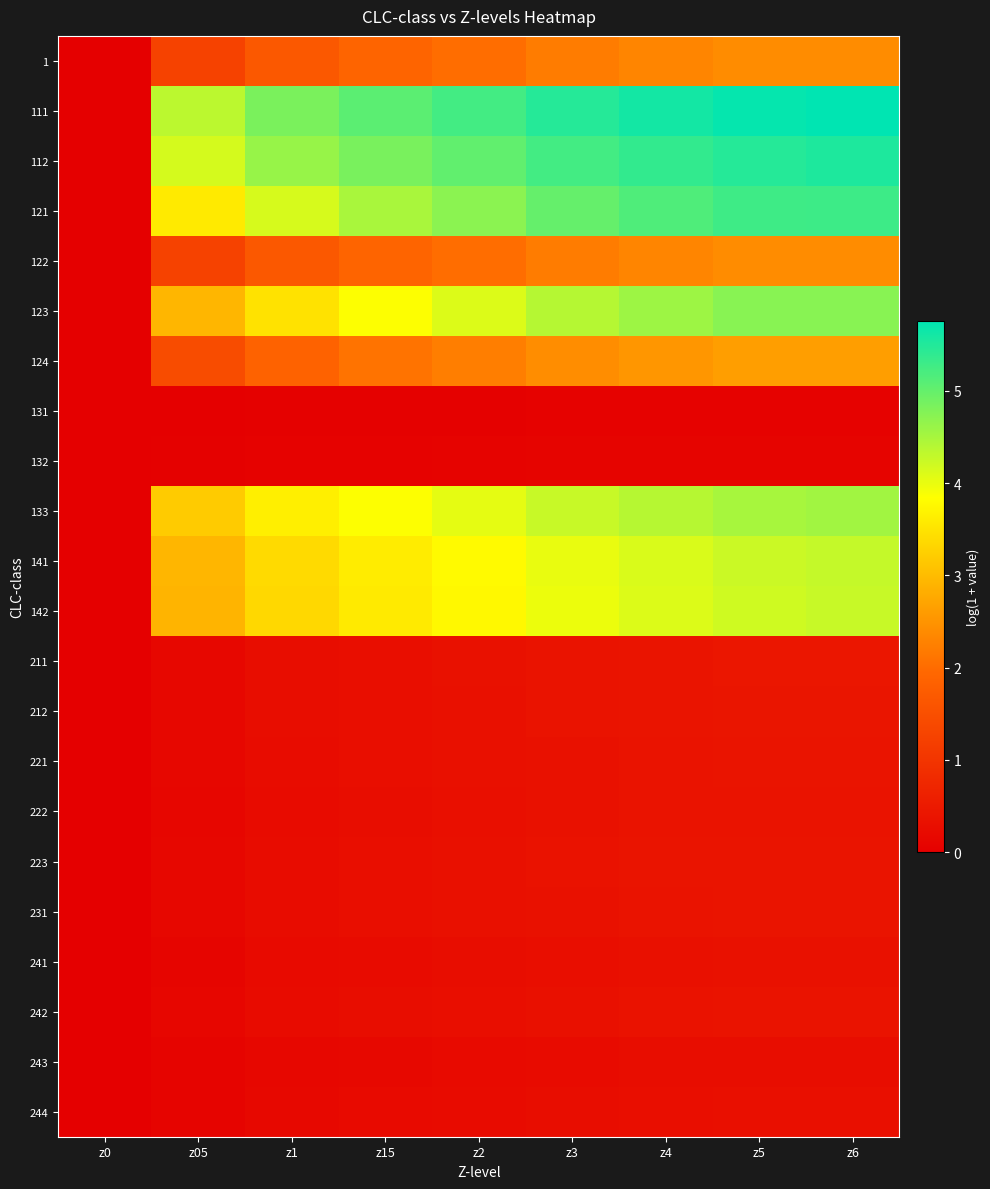

Between z05 and z5, which is larger?

z5